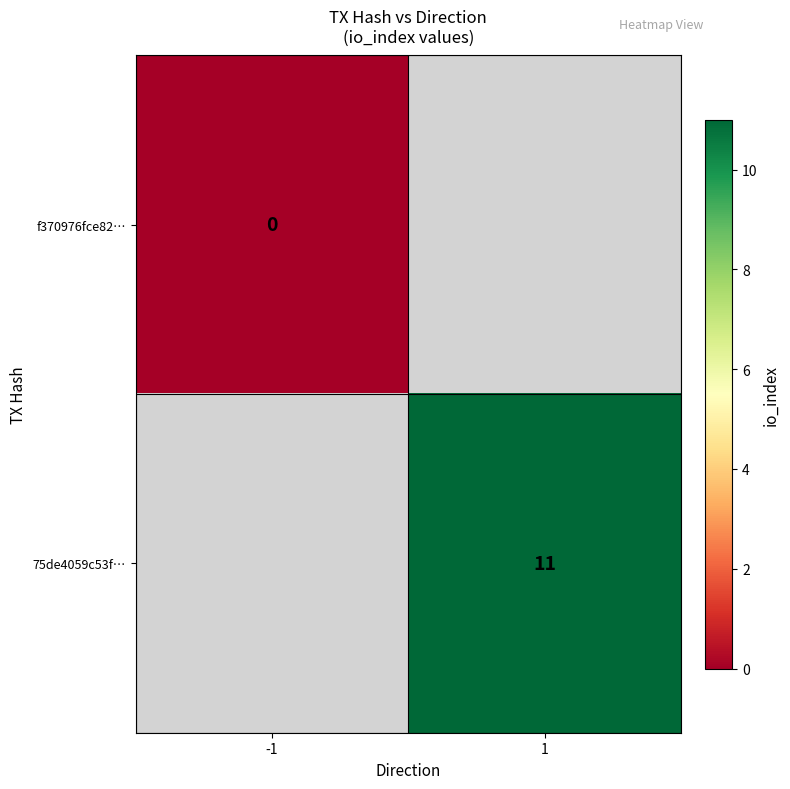

Is it true that 75de4059c53f… equals 11 at 1?

True